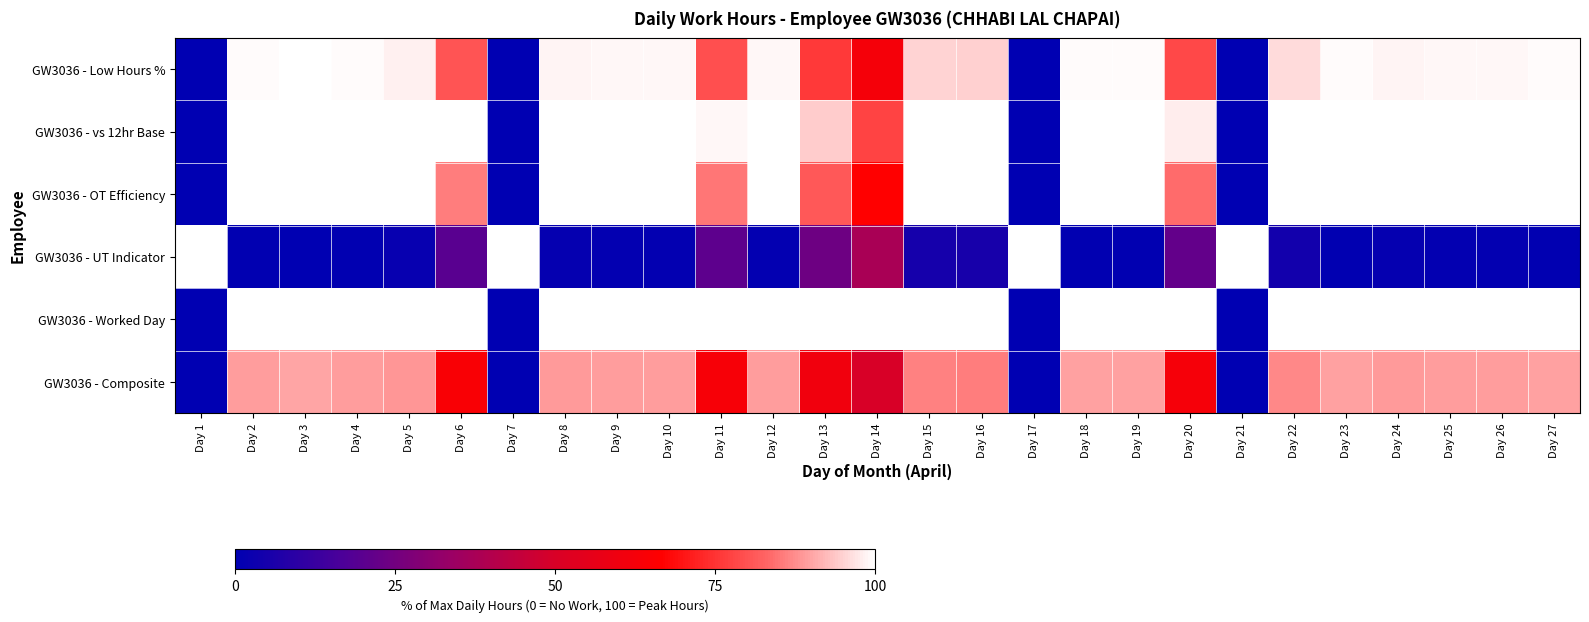

Rank the series by their maximum value, from lowest to highest.

GW3036 - Composite, GW3036 - Low Hours %, GW3036 - vs 12hr Base, GW3036 - OT Efficiency, GW3036 - UT Indicator, GW3036 - Worked Day